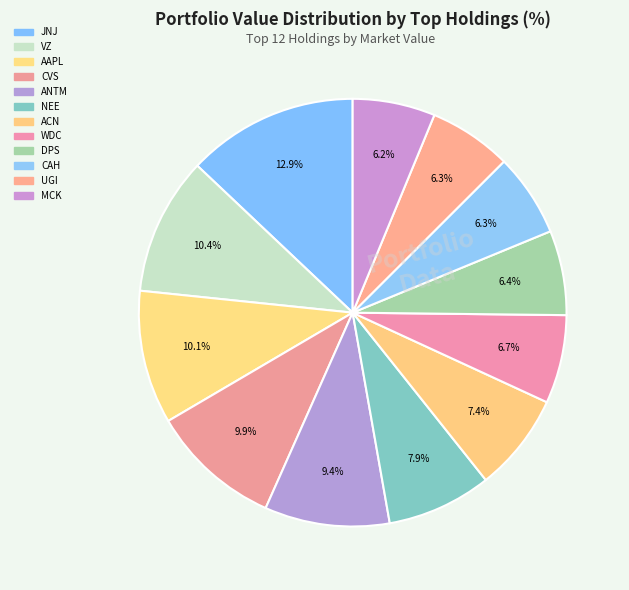

To the nearest percent, what is the difference between the largest and smallest slice percentages?

7%